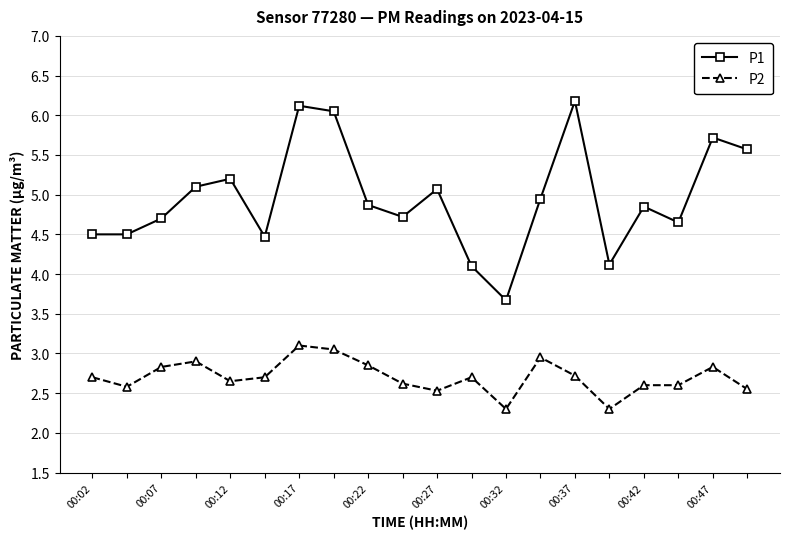

True or false: P1 has more than 2 points higher than both neighbors.

True